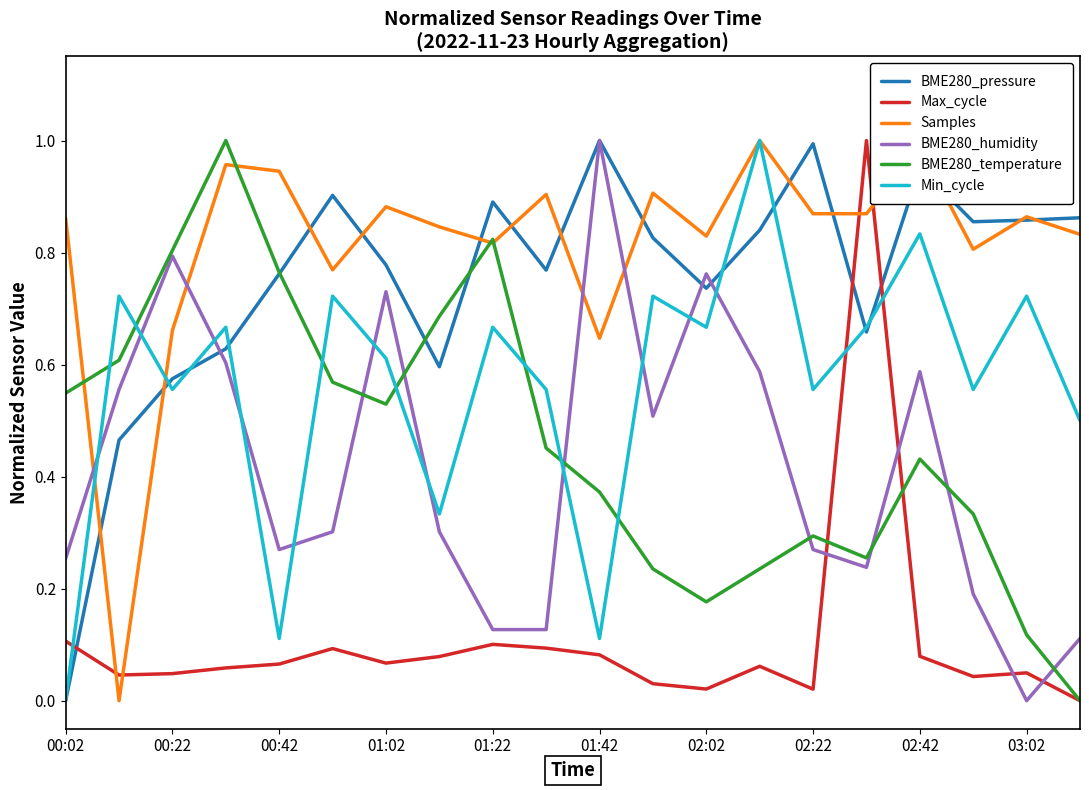

Which series has the largest total across all categories?

Samples